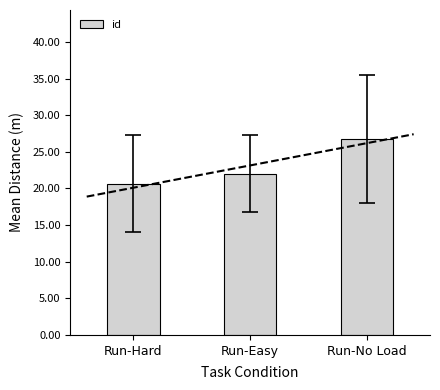

What is the maximum value shown in the chart?

26.8